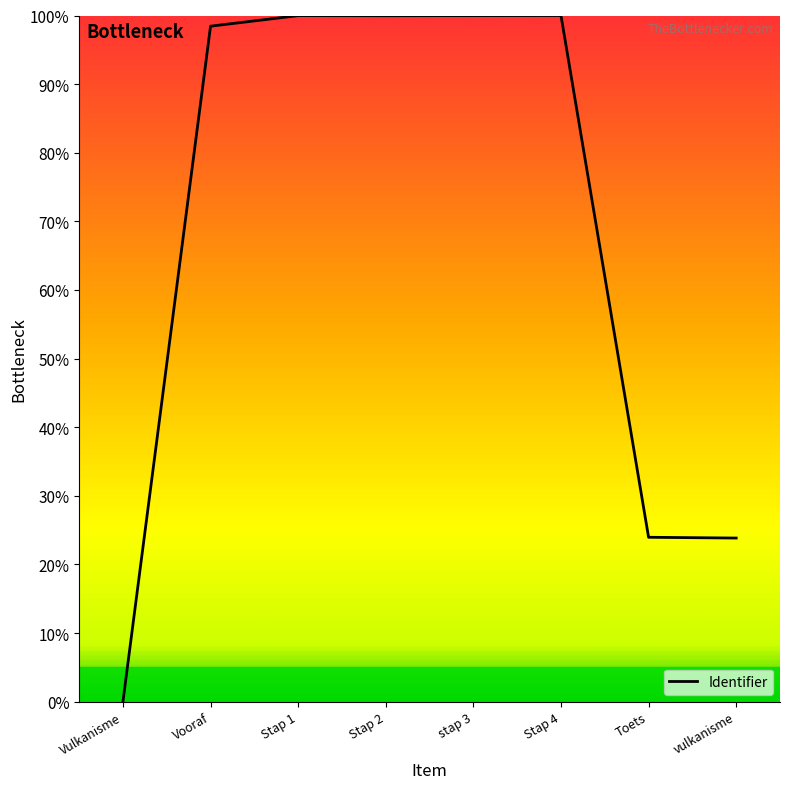

What is the sum of all values?

546.2